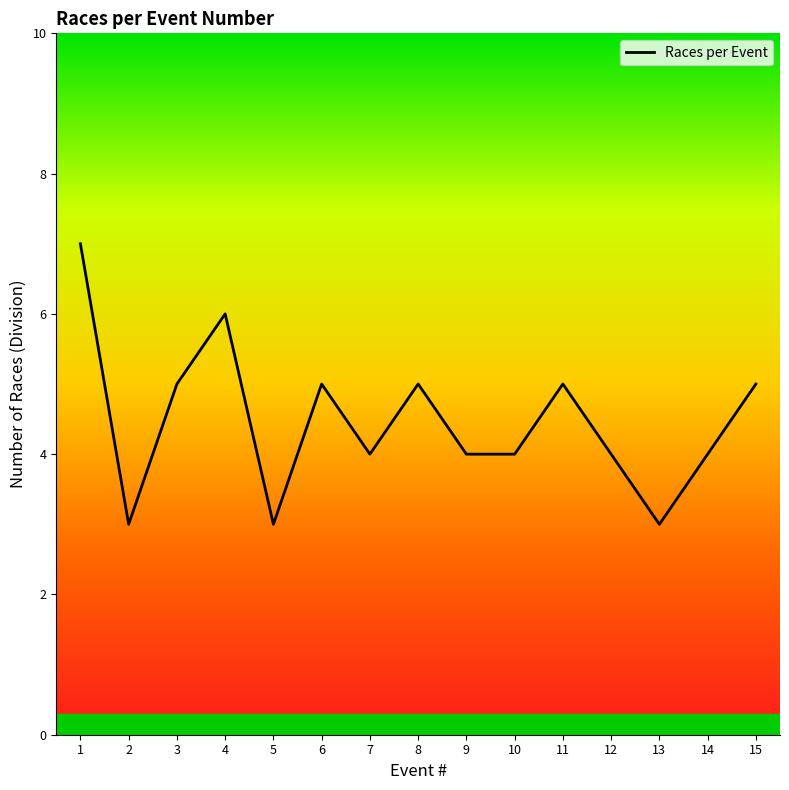

True or false: the data shows 5 at 2.

False